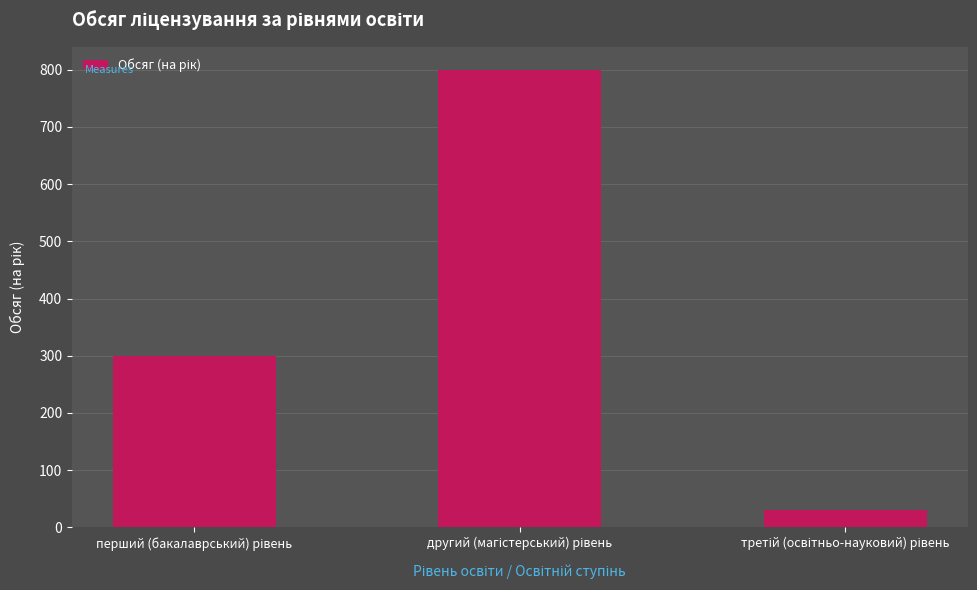

How many bars are there in total?

3